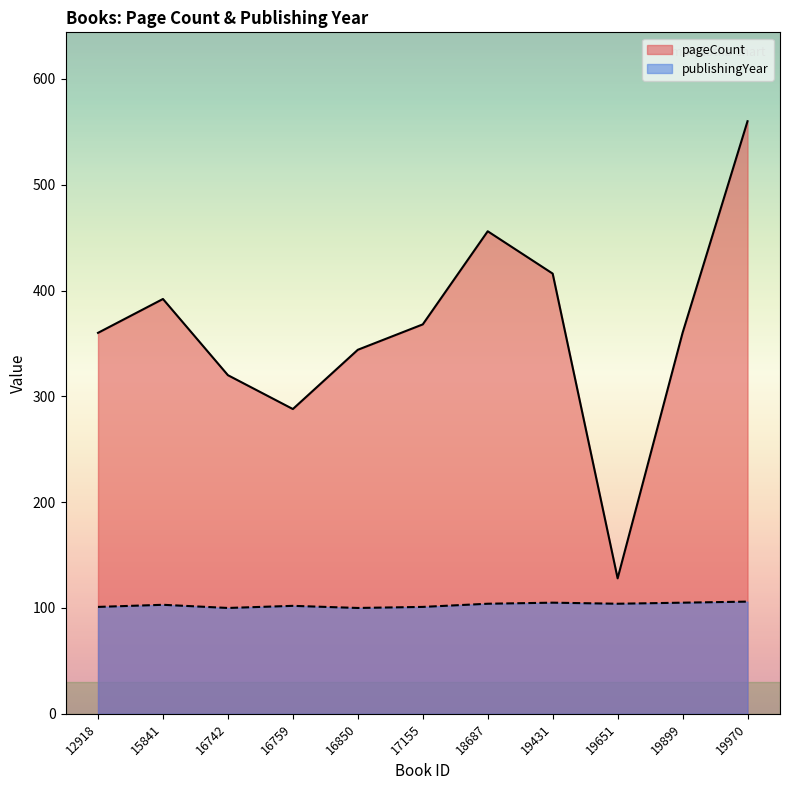

What is the maximum value shown in the chart?

560